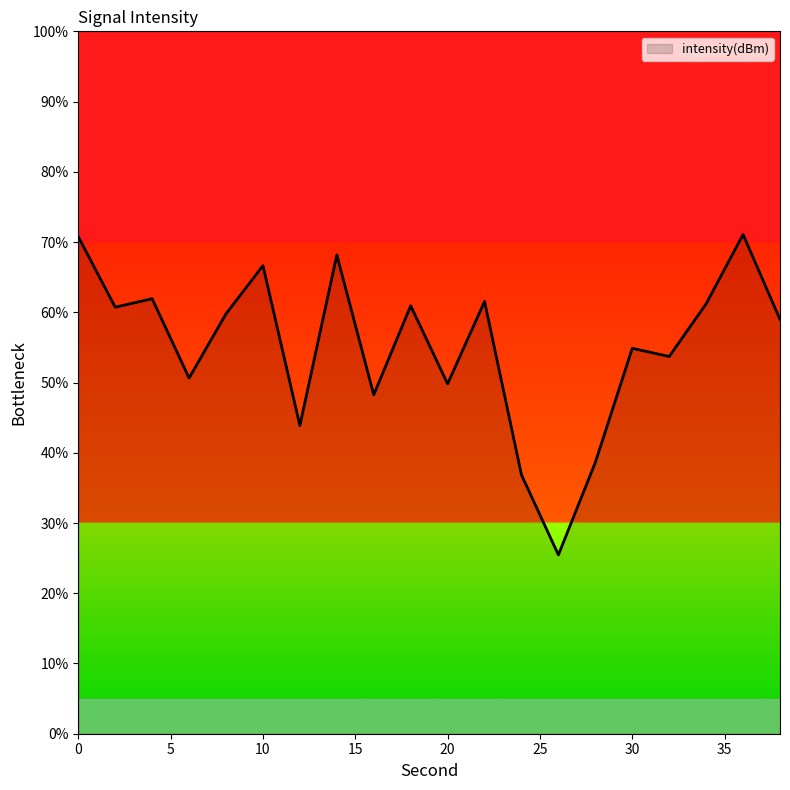

What is the difference between the second highest and minimum values?

45.3